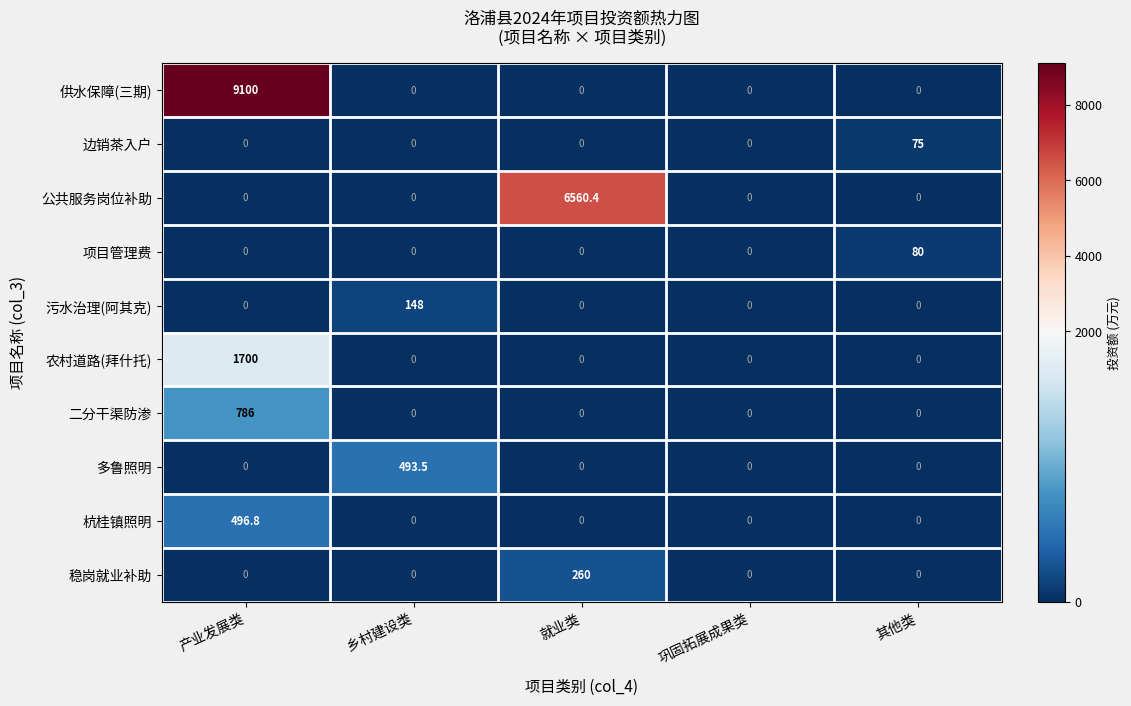

Which series has the widest spread of values?

供水保障(三期)